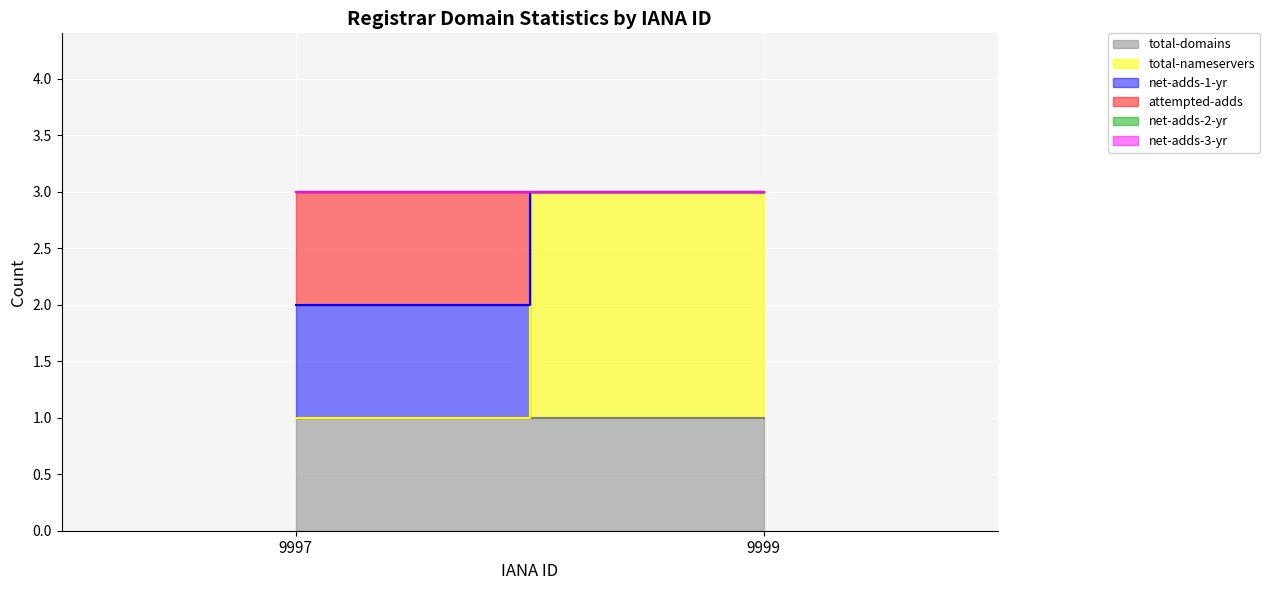

What is the value of the total-domains point at the 1st from the left?

1